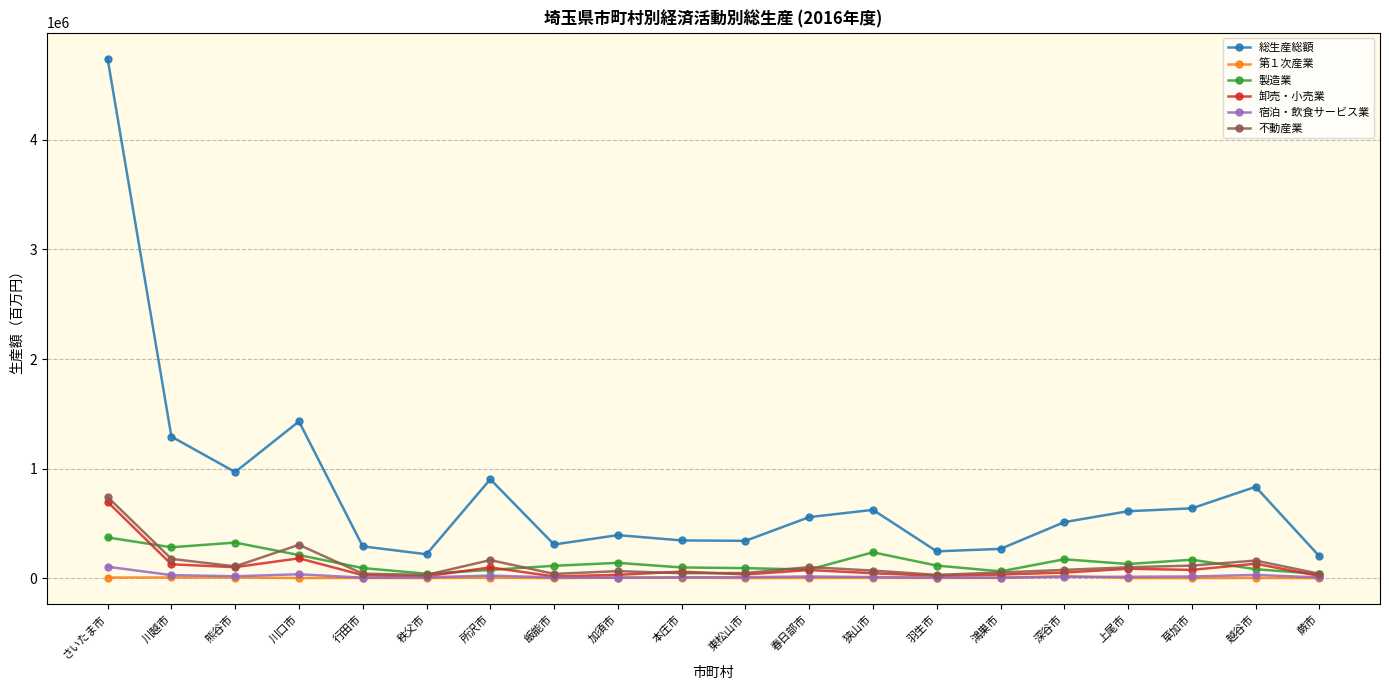

Which label corresponds to the largest value in the chart?

さいたま市